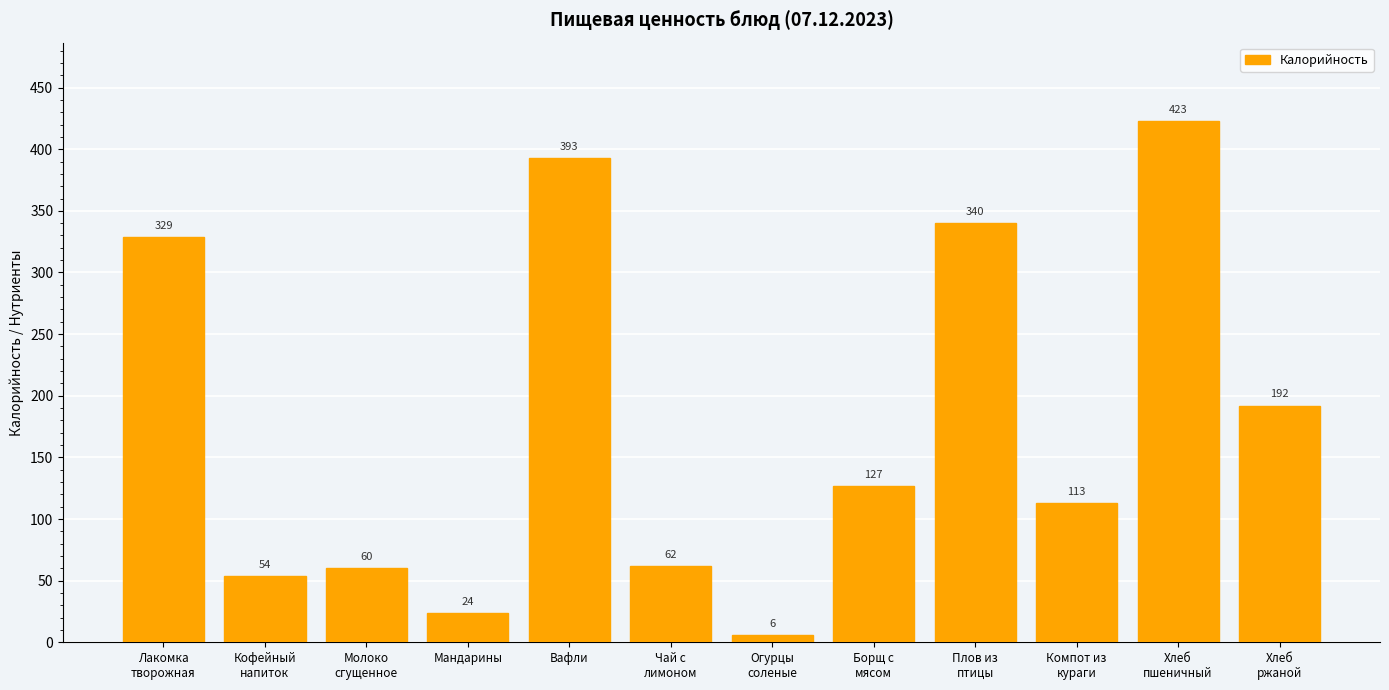

What is the difference between the maximum and minimum values?

417